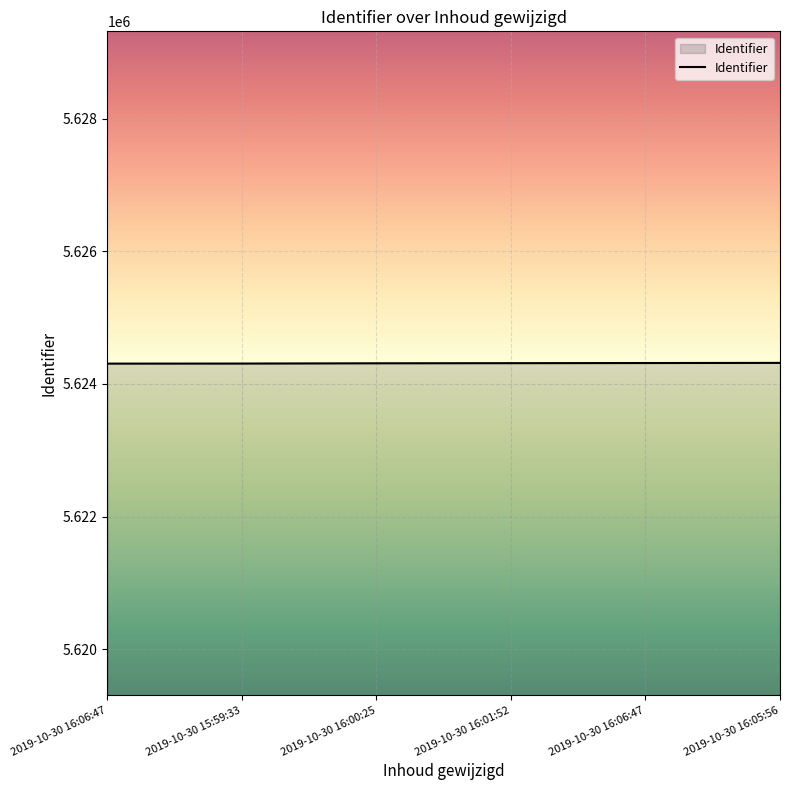

How many categories are shown in the chart?

6